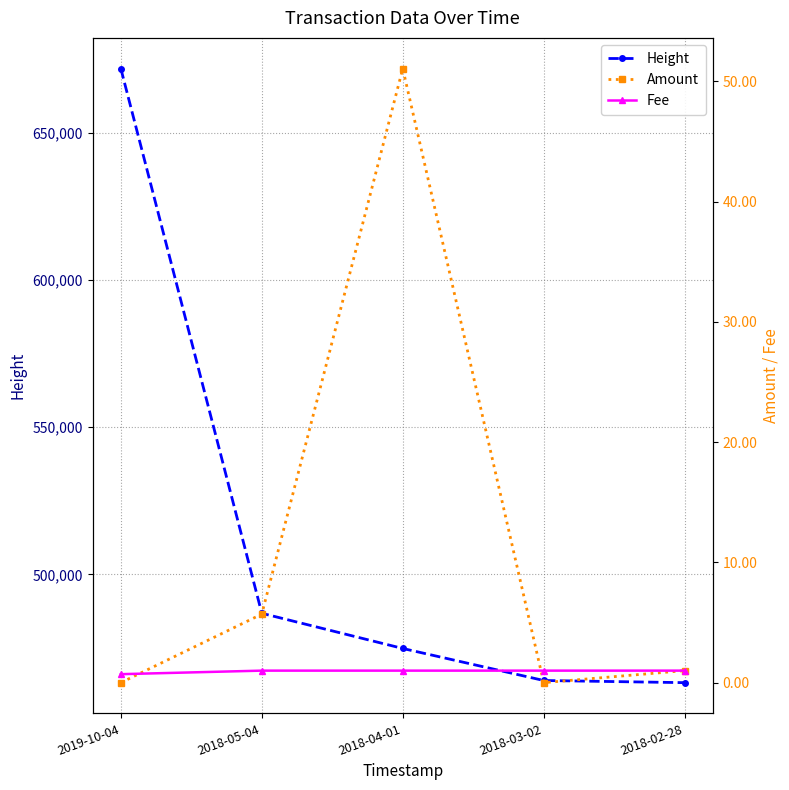

Which series has the widest spread of values?

Height